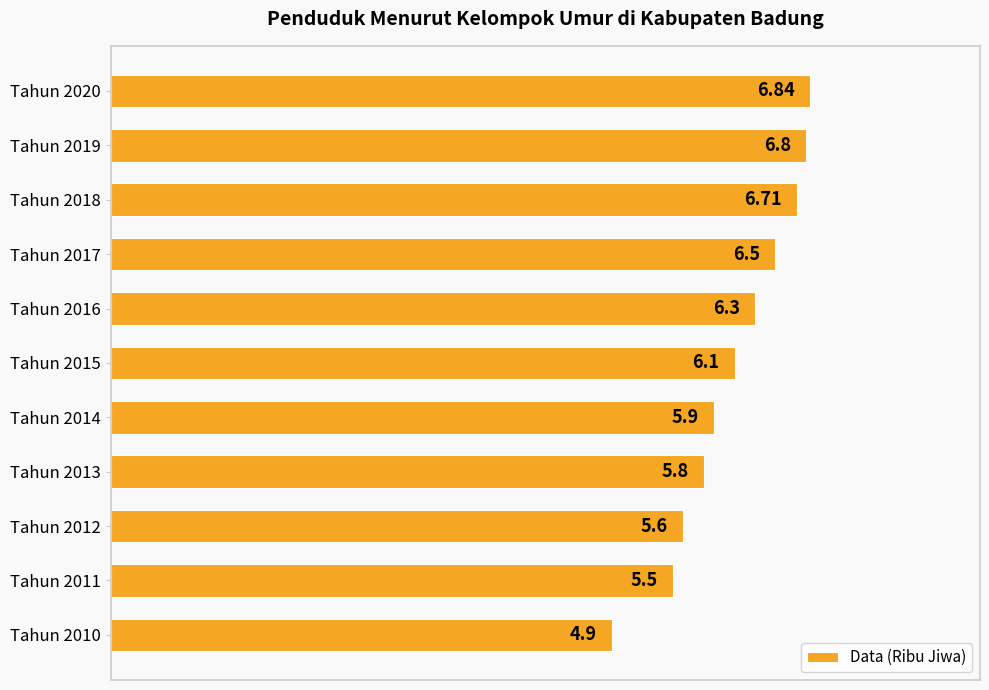

Rank the categories by value from highest to lowest.

Tahun 2020, Tahun 2019, Tahun 2018, Tahun 2017, Tahun 2016, Tahun 2015, Tahun 2014, Tahun 2013, Tahun 2012, Tahun 2011, Tahun 2010